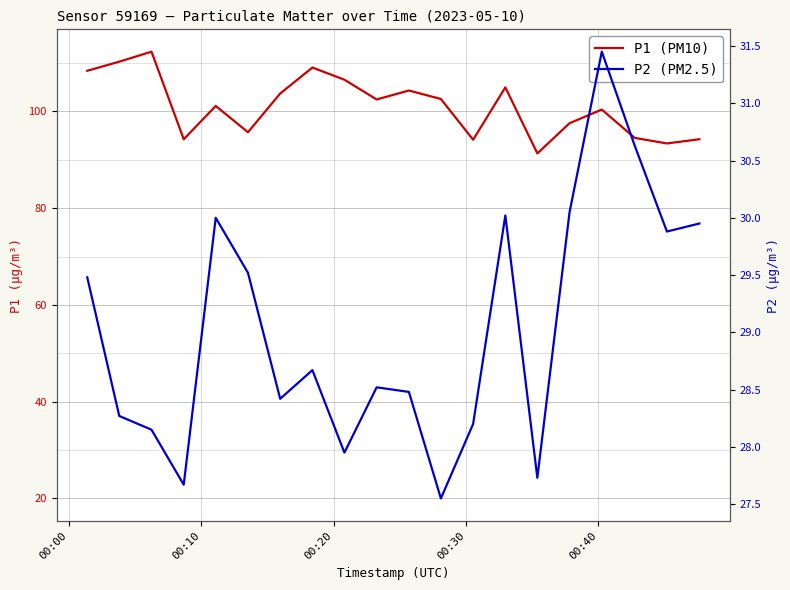

What is the maximum value for P2 (PM2.5)?

31.4